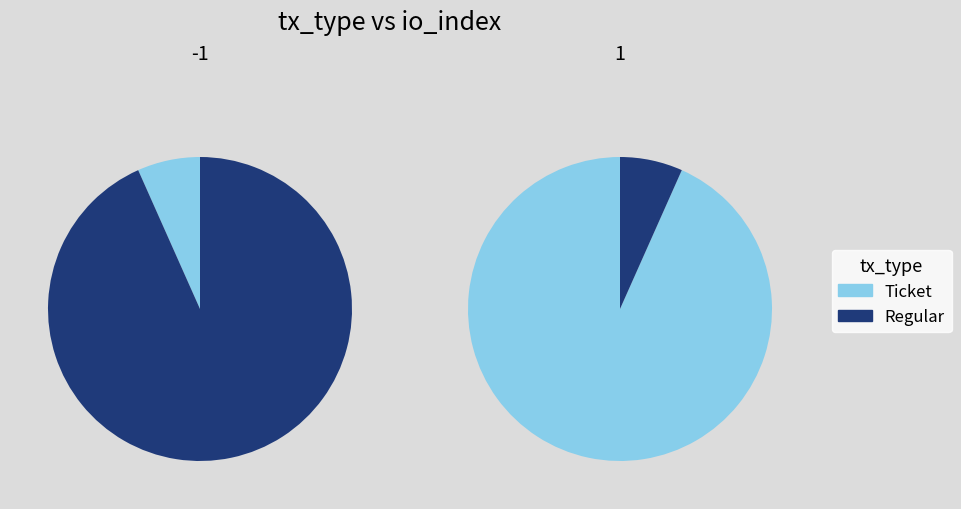

To the nearest percent, what is the combined percentage of Regular and Ticket?

100%